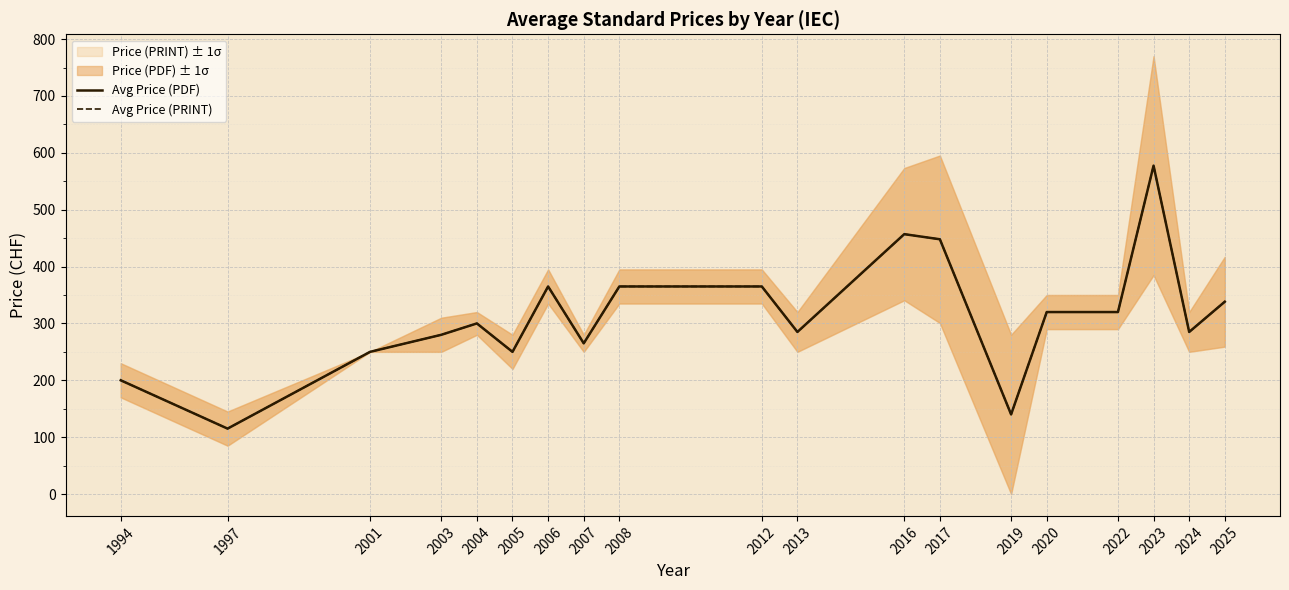

Reading right to left, list all the values displayed in this chart.

Avg Price (PDF): 338.2	285.0	577.5	320.0	320.0	140.0	448.0	457.0	285.0	365.0	365.0	265.0	365.0	250.0	300.0	280.0	250.0	115.0	200.0
Avg Price (PRINT): 338.2	285.0	577.5	320.0	320.0	140.0	448.0	457.0	285.0	365.0	365.0	265.0	365.0	250.0	300.0	280.0	250.0	115.0	200.0